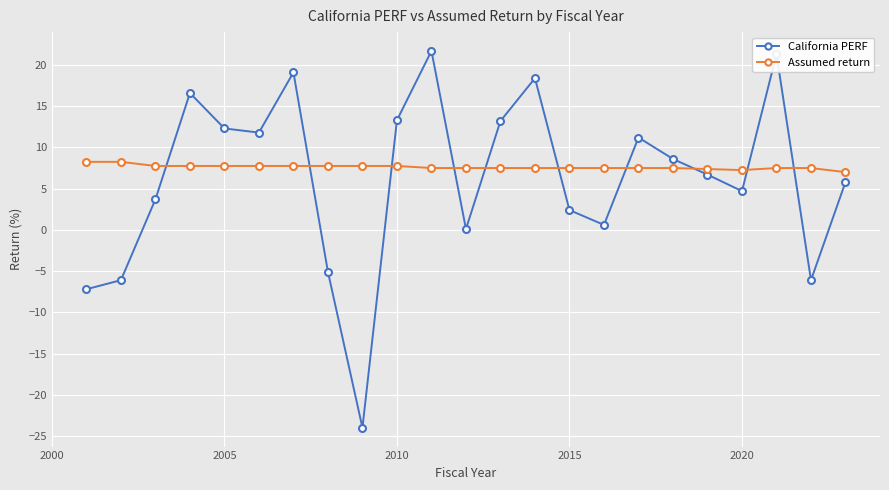

List the series in order of their peak value, lowest first.

Assumed return, California PERF